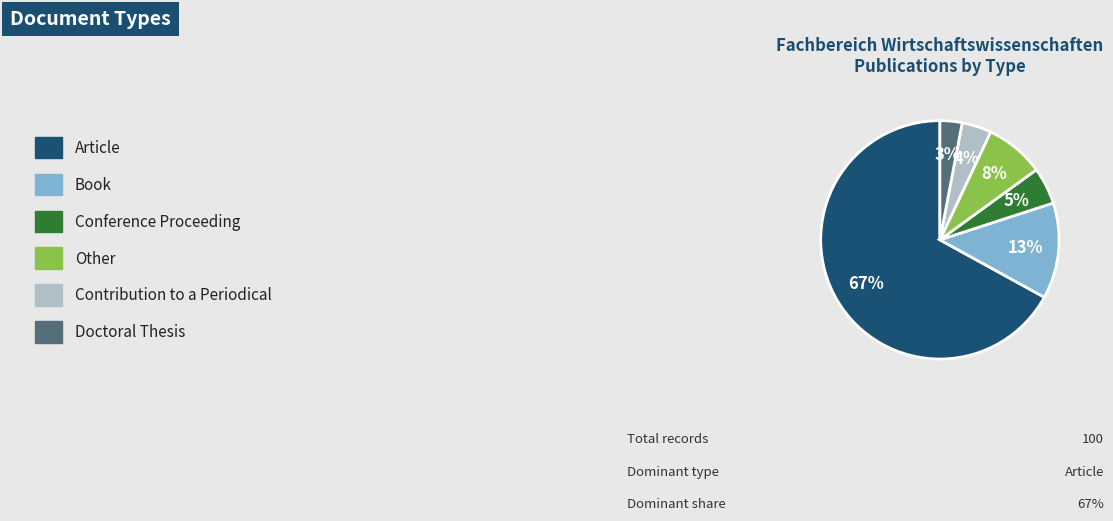

To the nearest percent, what is the difference between the largest and smallest slice percentages?

64%